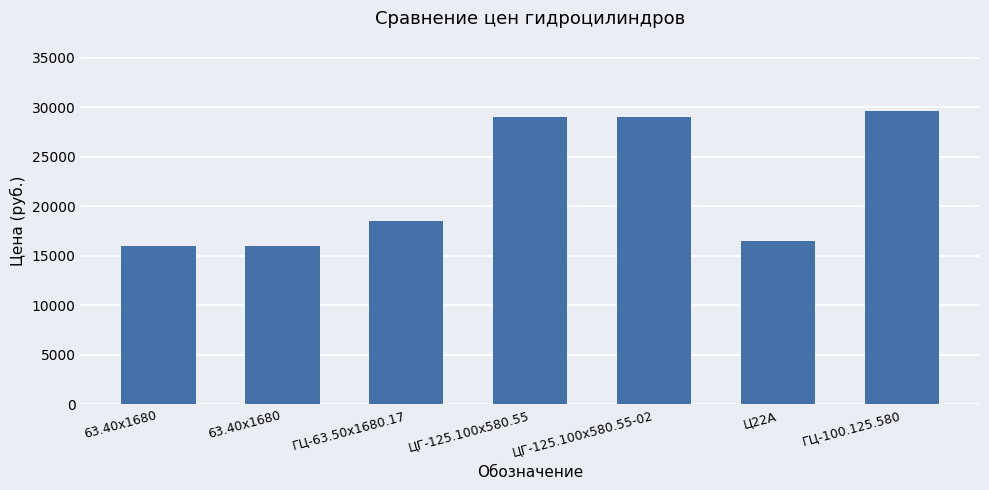

Is it true that the value at Ц22А is 11025?

False